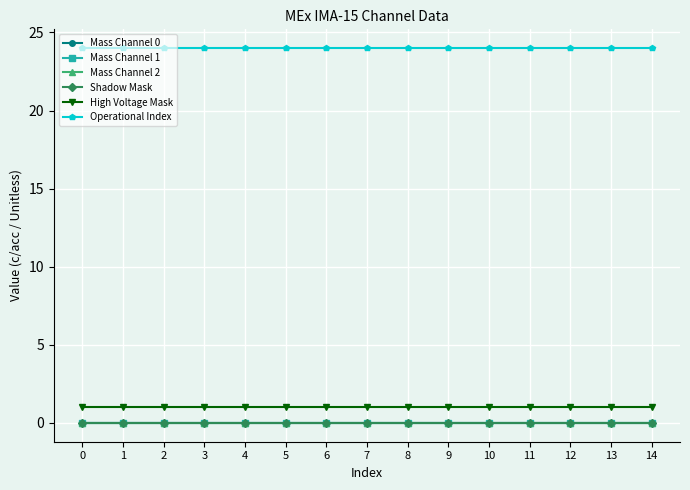

Reading right to left, list all the values displayed in this chart.

Mass Channel 0: 14=0	13=0	12=0	11=0	10=0	9=0	8=0	7=0	6=0	5=0	4=0	3=0	2=0	1=0	0=0
Mass Channel 1: 14=0	13=0	12=0	11=0	10=0	9=0	8=0	7=0	6=0	5=0	4=0	3=0	2=0	1=0	0=0
Mass Channel 2: 14=0	13=0	12=0	11=0	10=0	9=0	8=0	7=0	6=0	5=0	4=0	3=0	2=0	1=0	0=0
Shadow Mask: 14=0	13=0	12=0	11=0	10=0	9=0	8=0	7=0	6=0	5=0	4=0	3=0	2=0	1=0	0=0
High Voltage Mask: 14=1	13=1	12=1	11=1	10=1	9=1	8=1	7=1	6=1	5=1	4=1	3=1	2=1	1=1	0=1
Operational Index: 14=24	13=24	12=24	11=24	10=24	9=24	8=24	7=24	6=24	5=24	4=24	3=24	2=24	1=24	0=24